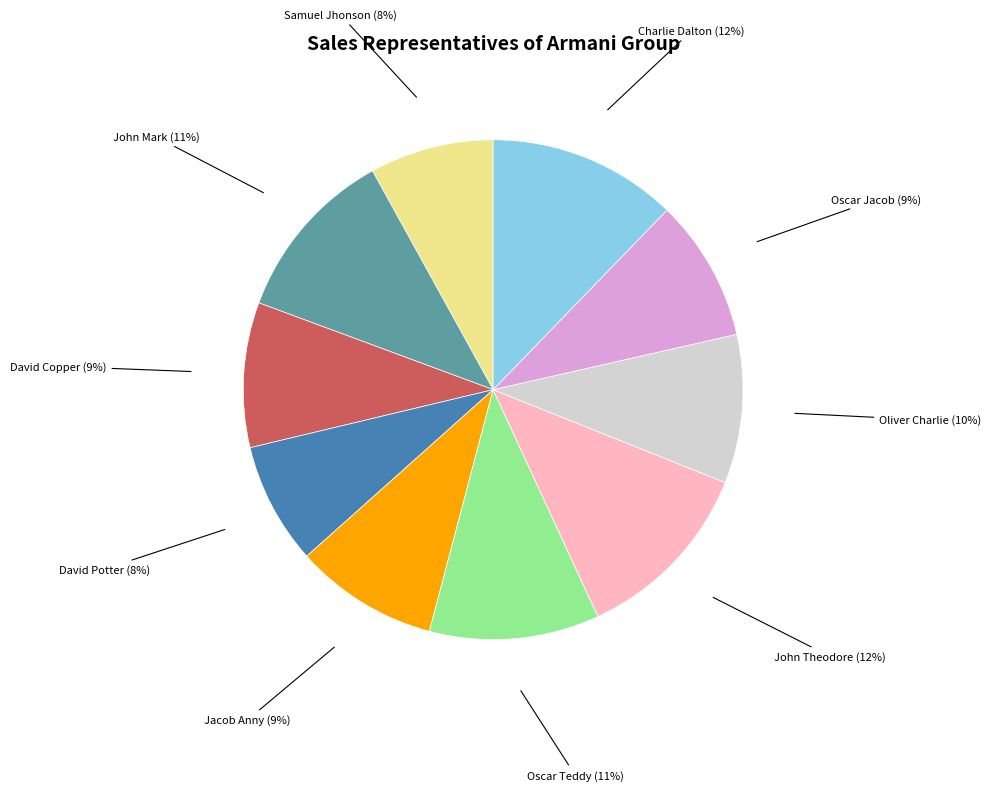

Is there a majority slice in this chart?

No